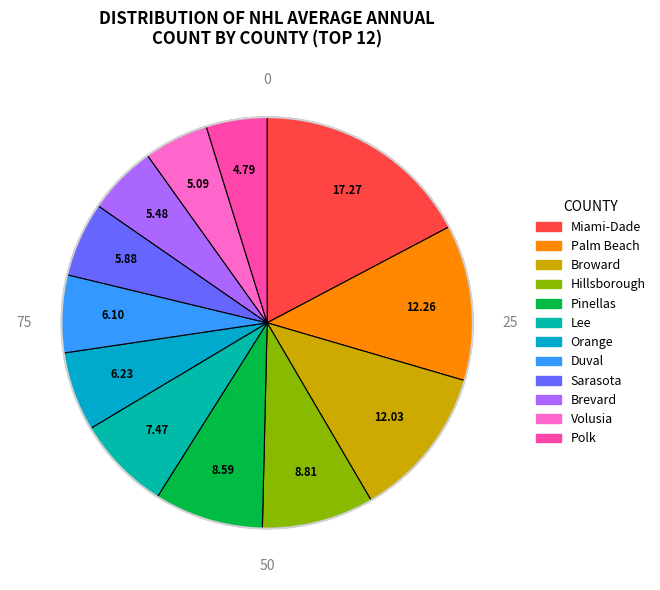

Count the number of slices in the pie.

12